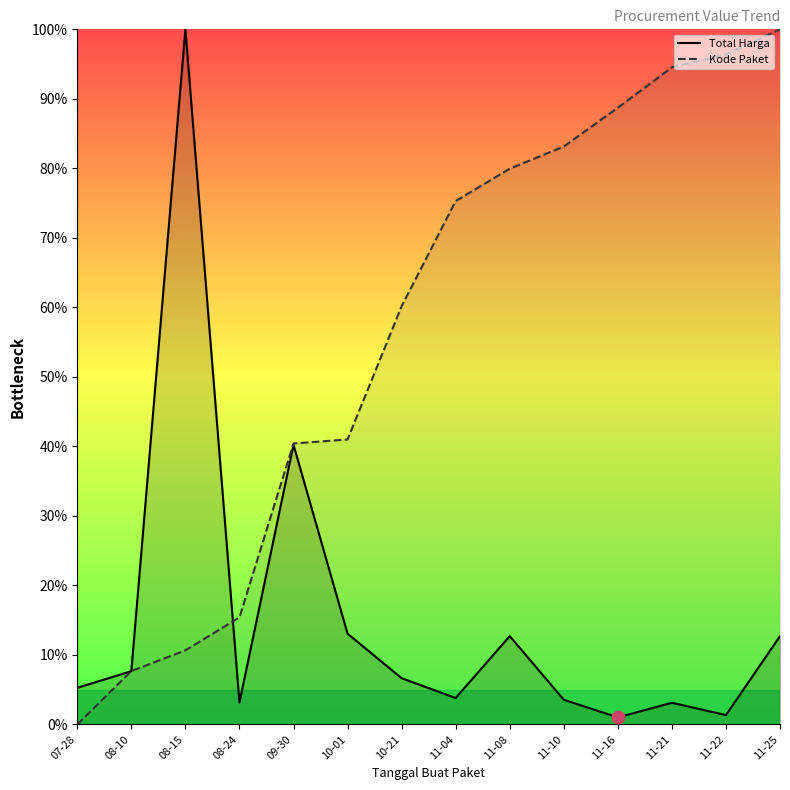

At which category is the sum across all series the highest?

11-25